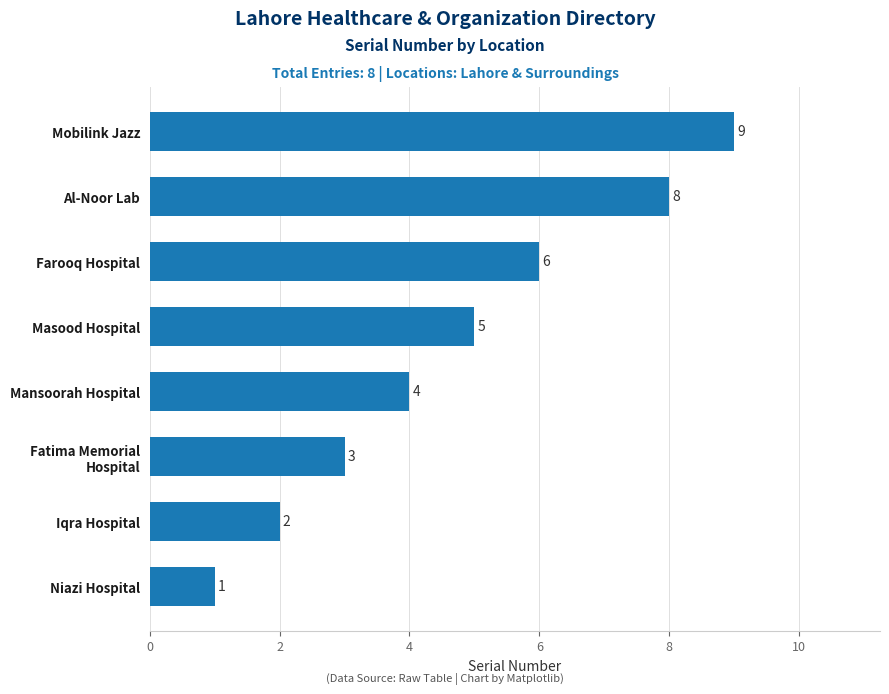

What is the average value?

5